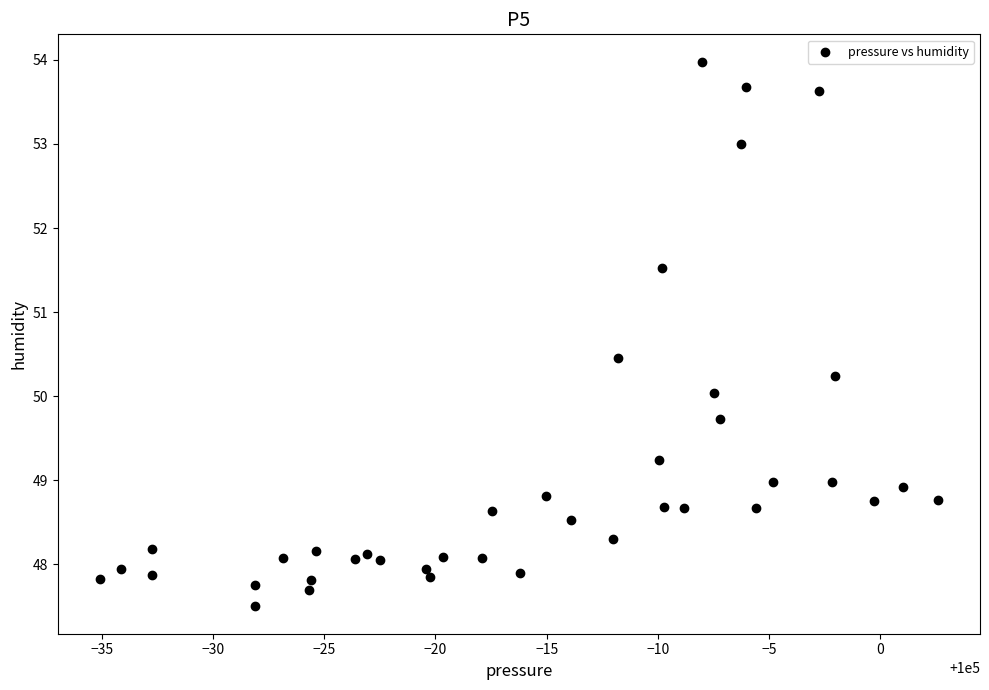

What is the range of X values (max minus min)?

37.7